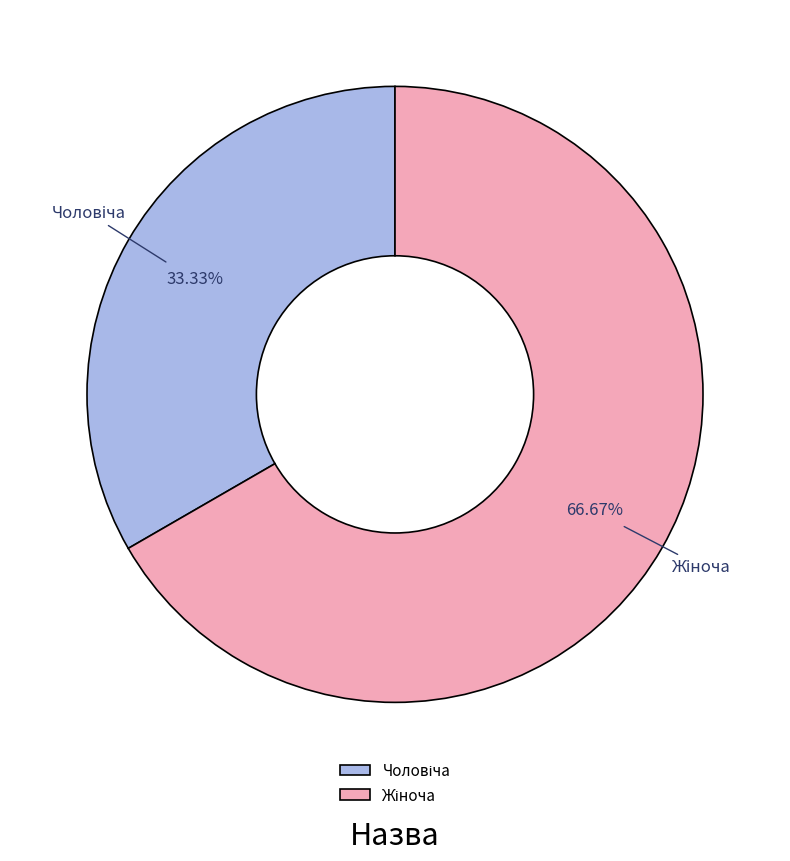

Is there a majority slice in this chart?

Yes